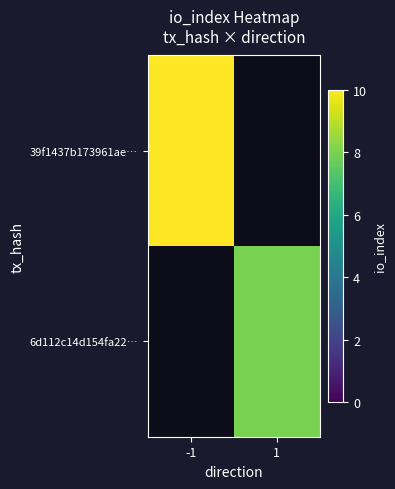

List the series in order of their peak value, highest first.

39f1437b173961ae…, 6d112c14d154fa22…